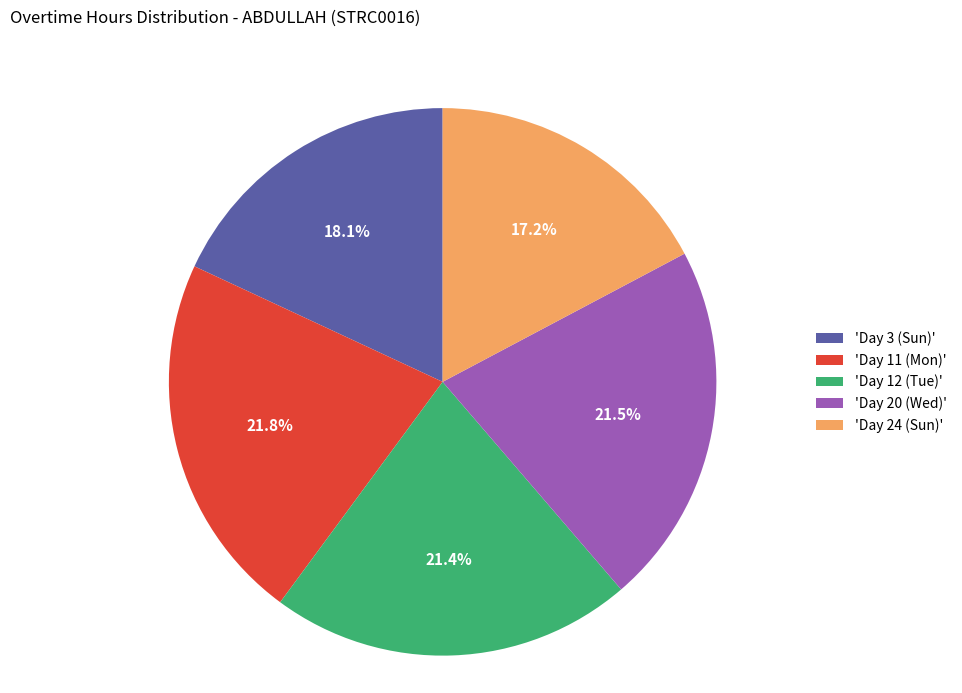

What percentage is NOT represented by 'Day 3 (Sun)'?

81.9%